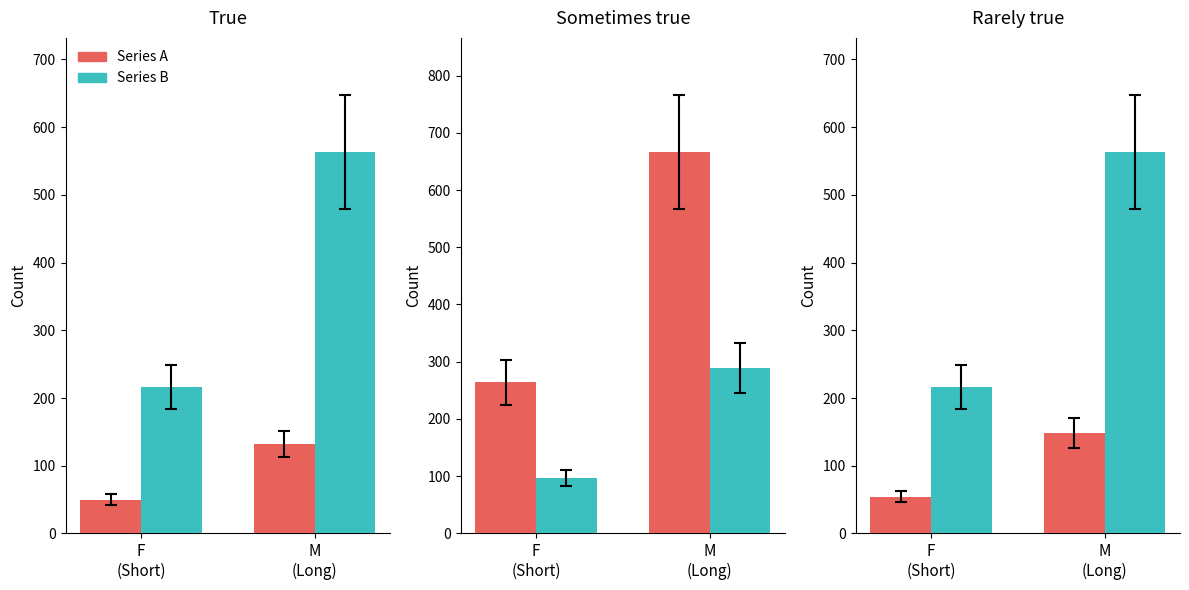

How many groups of bars are there?

2